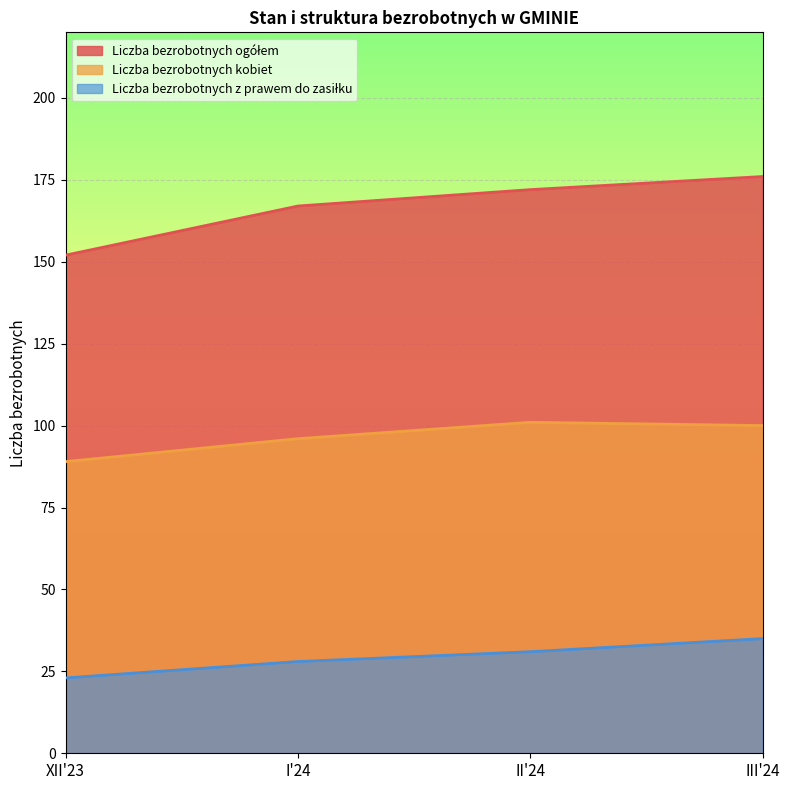

True or false: Liczba bezrobotnych ogółem and Liczba bezrobotnych z prawem do zasiłku intersect in this chart.

False